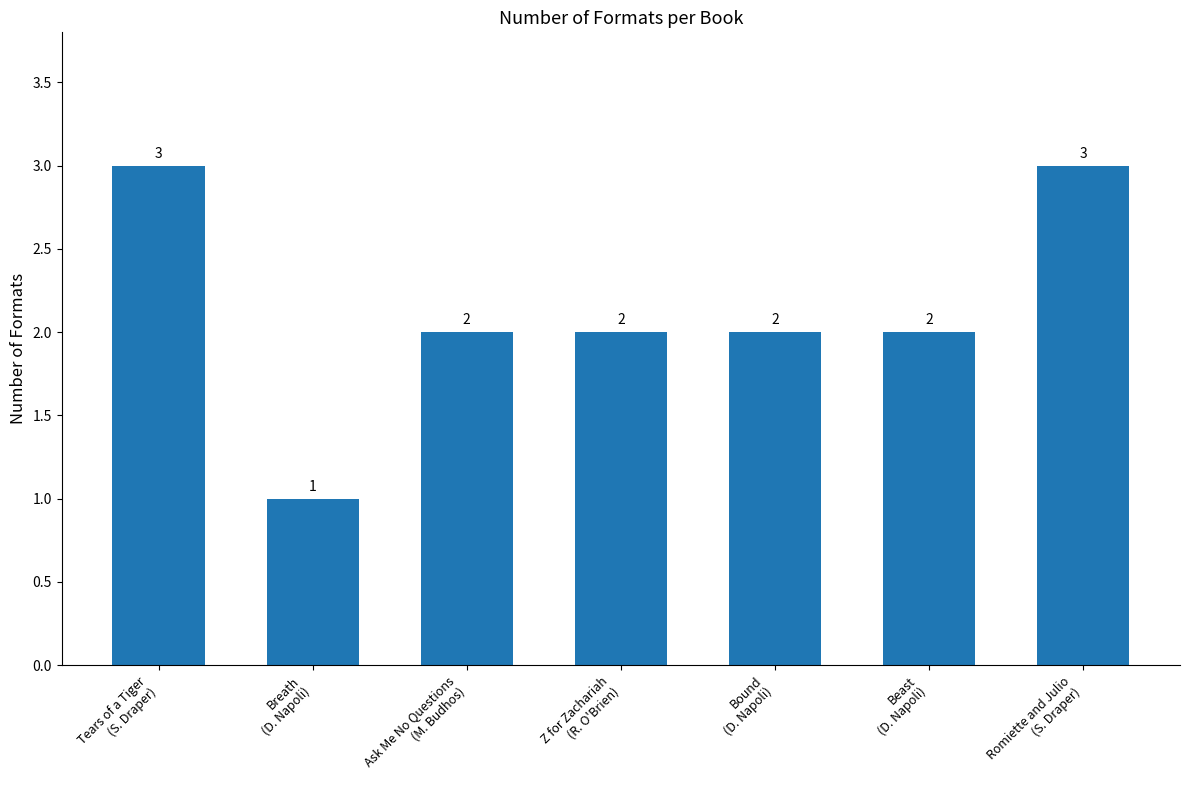

What position from the right is Beast
(D. Napoli)?

2